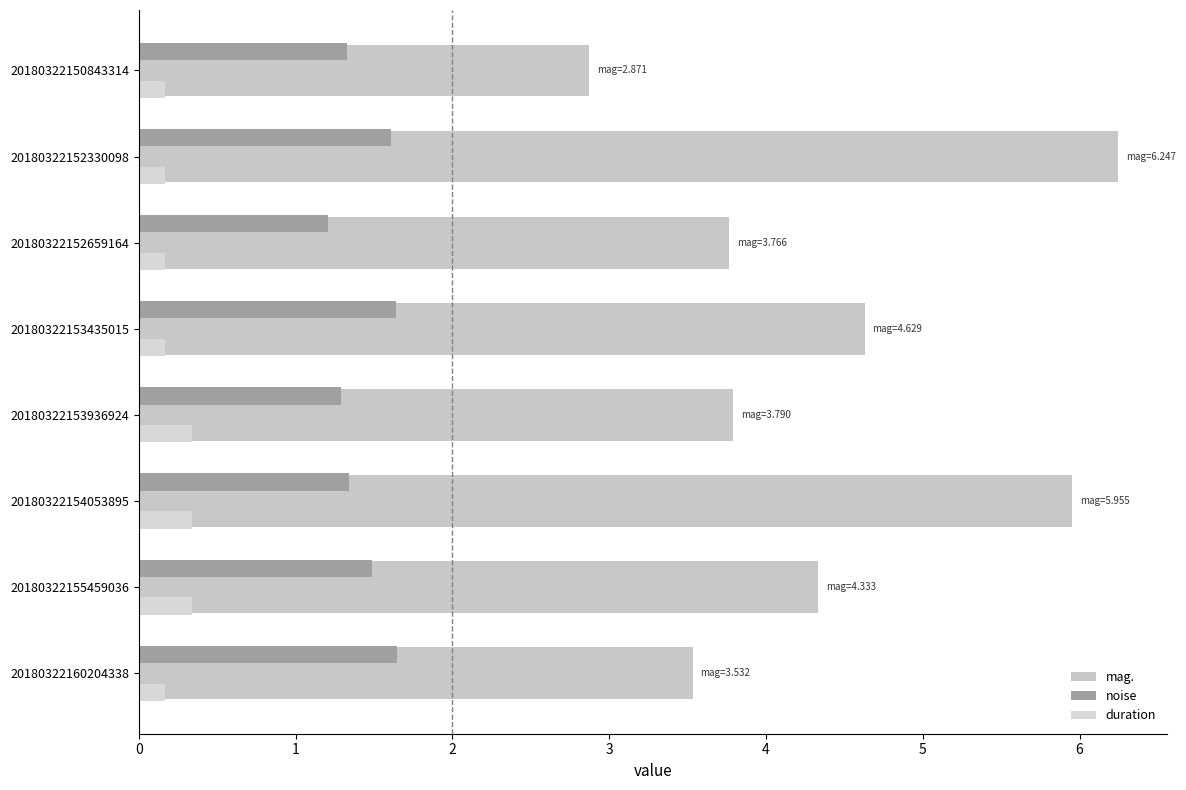

What is the value of the duration bar at the 1st from the left?

0.2